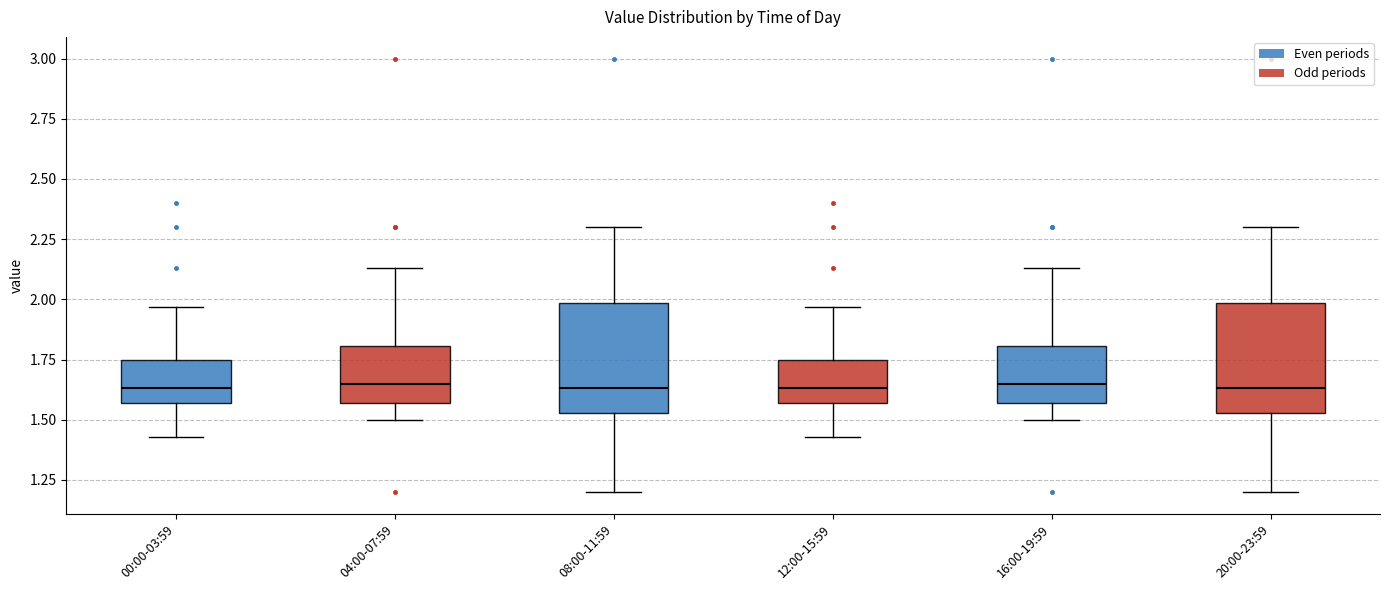

Reading left to right, transcribe this box plot: for each box, give where its median line is, the range the box spans, and where its two whiskers end, as read against the y-axis. The values are not printed on the chart, so give them approximately, as read against the axis.

00:00-03:59: median 1.65, box 1.55 to 1.75, whiskers 1.45 to 1.95
04:00-07:59: median 1.65, box 1.55 to 1.80, whiskers 1.50 to 2.15
08:00-11:59: median 1.65, box 1.55 to 2.00, whiskers 1.20 to 2.30
12:00-15:59: median 1.65, box 1.55 to 1.75, whiskers 1.45 to 1.95
16:00-19:59: median 1.65, box 1.55 to 1.80, whiskers 1.50 to 2.15
20:00-23:59: median 1.65, box 1.55 to 2.00, whiskers 1.20 to 2.30